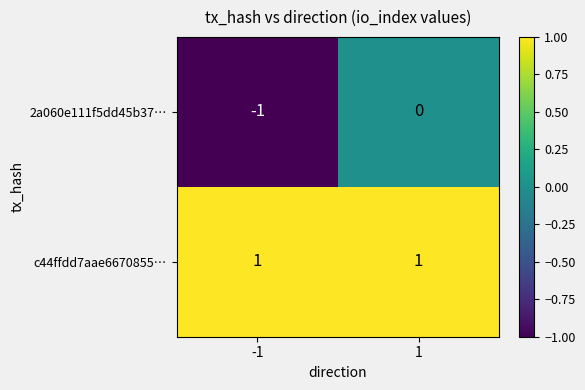

Which label corresponds to the smallest value in the chart?

-1